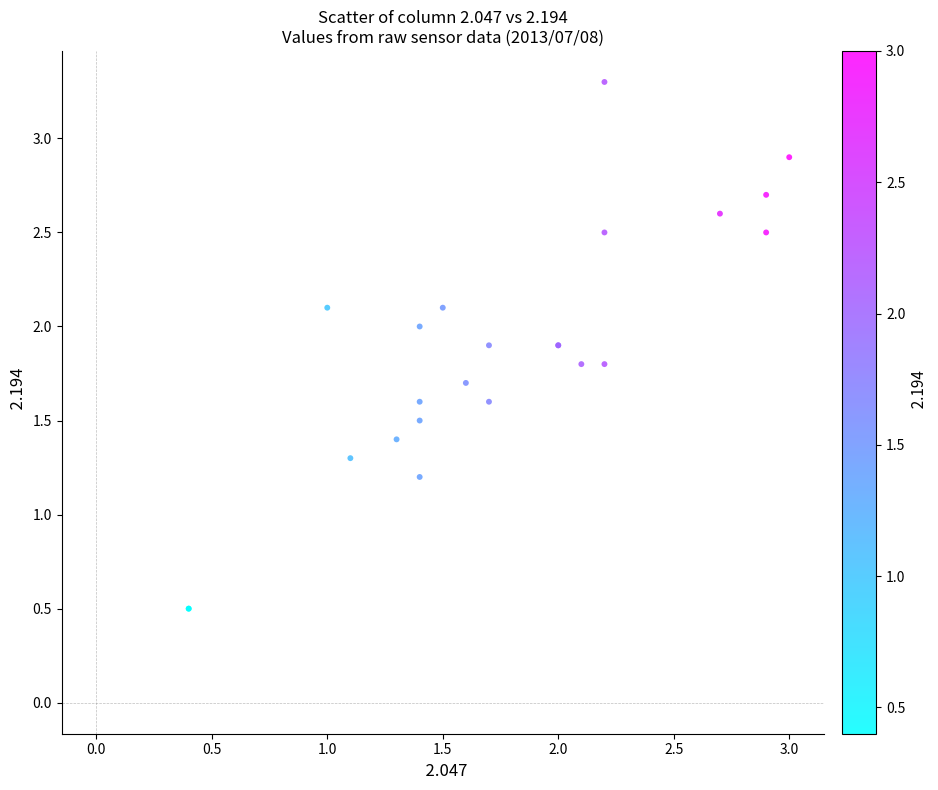

What Y value in the scatter plot is closest to 1?

1.2